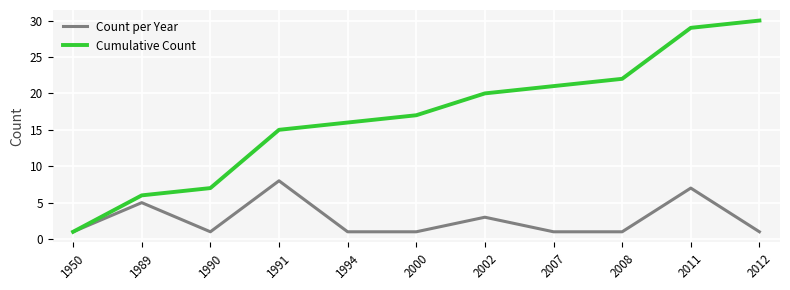

Reading left to right, what are all the values shown in this chart?

Count per Year: 1950=1	1989=5	1990=1	1991=8	1994=1	2000=1	2002=3	2007=1	2008=1	2011=7	2012=1
Cumulative Count: 1950=1	1989=6	1990=7	1991=15	1994=16	2000=17	2002=20	2007=21	2008=22	2011=29	2012=30